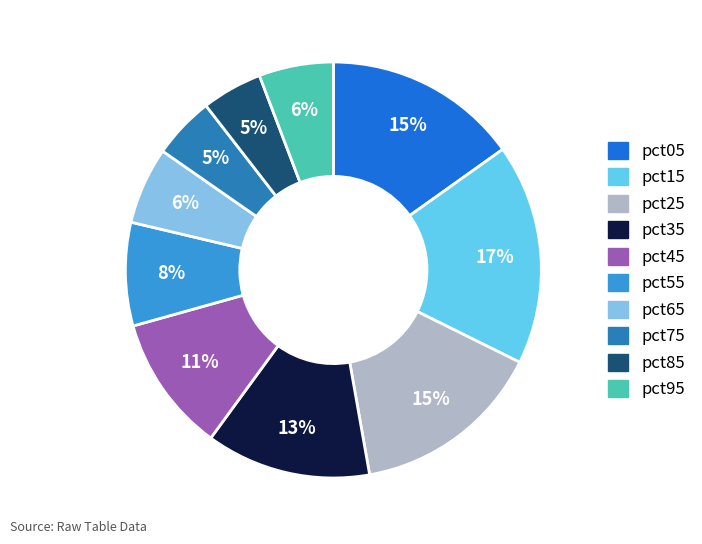

Does pct75 account for over 50% of the chart?

No